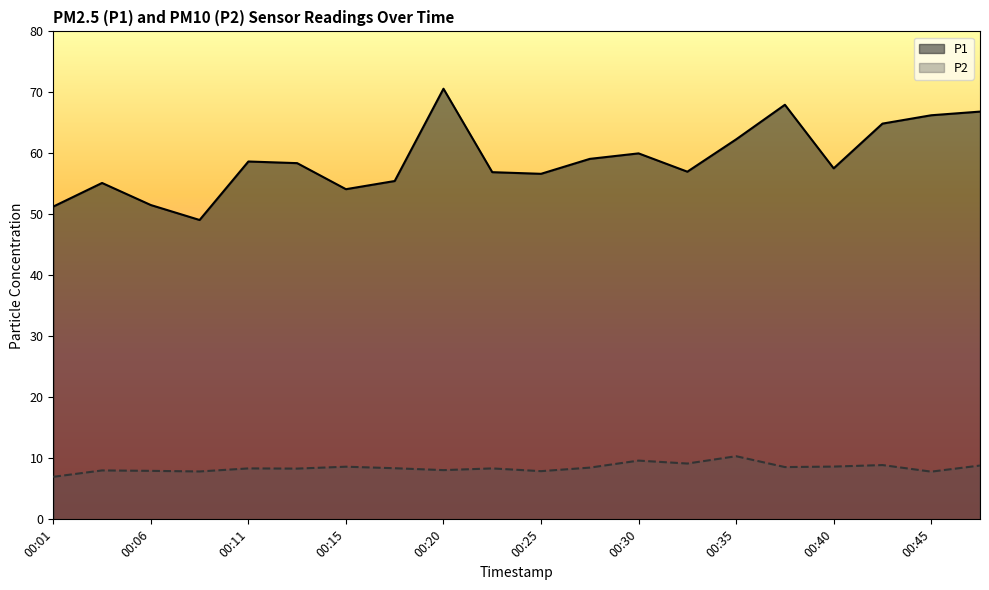

Rank the series by their average value, from lowest to highest.

P2, P1